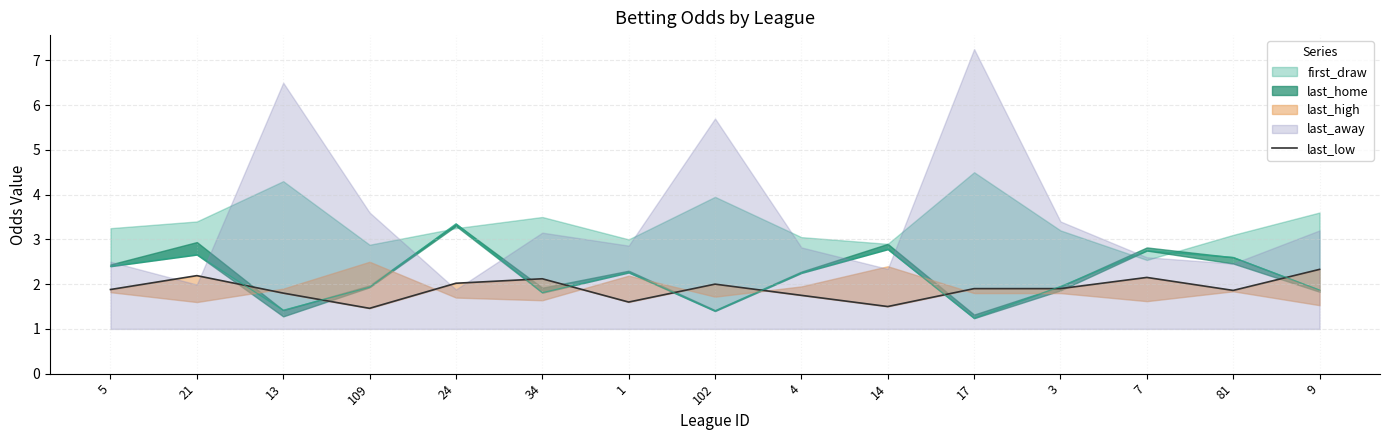

Rank the categories by value from highest to lowest.

9, 21, 7, 34, 24, 102, 17, 3, 5, 81, 13, 4, 1, 14, 109